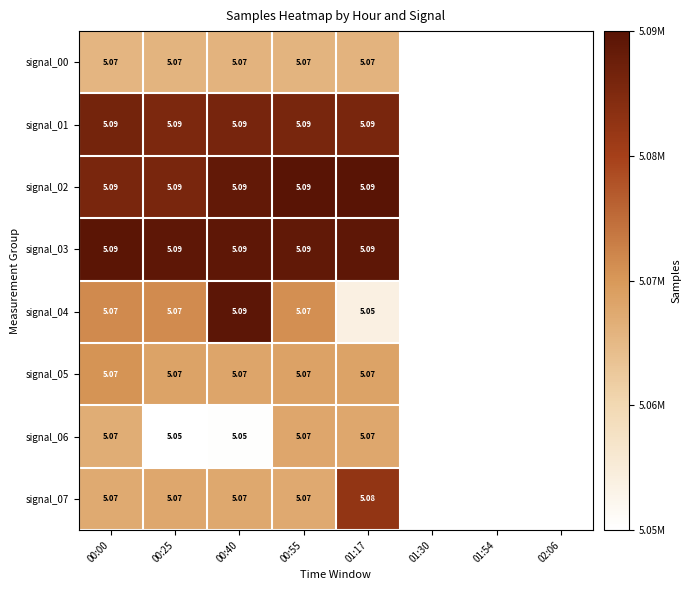

Is the value of signal_01 at 01:17 greater than the value of signal_06 at 01:17?

Yes